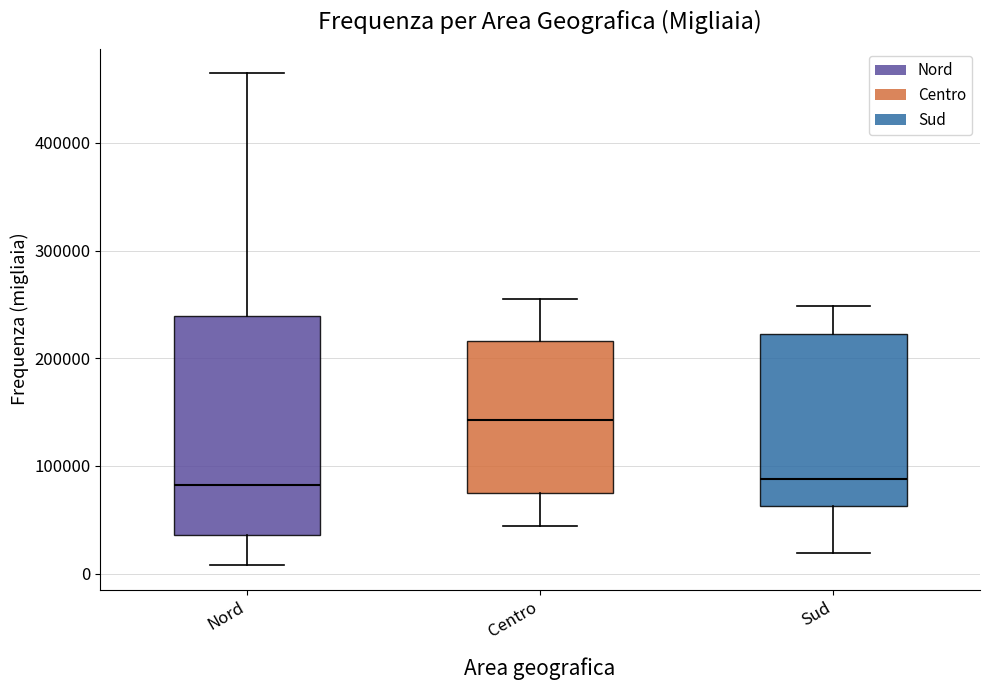

Reading left to right, read every box against the y-axis: the position of its median line, the range the box covers, and the ends of its whiskers. The values are not printed on the chart, so give them approximately, as read against the axis.

Nord: median 80000, box 40000 to 240000, whiskers 10000 to 460000
Centro: median 140000, box 70000 to 220000, whiskers 40000 to 260000
Sud: median 90000, box 60000 to 220000, whiskers 20000 to 250000